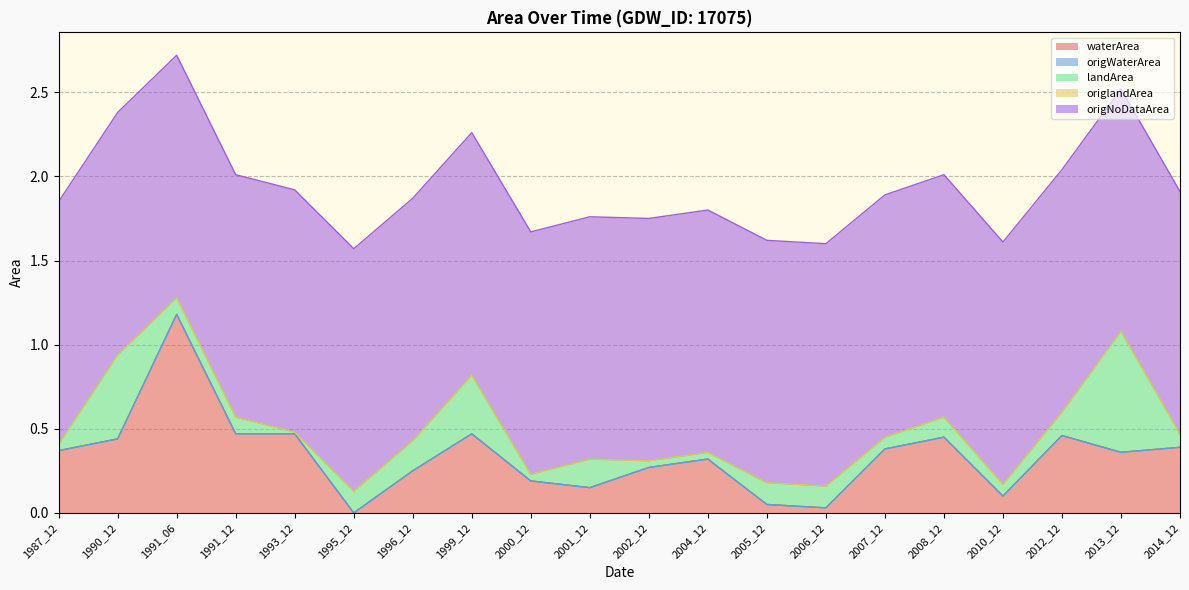

Rank the series at 2000_12 from highest to lowest value.

origNoDataArea, waterArea, landArea, origWaterArea, origlandArea